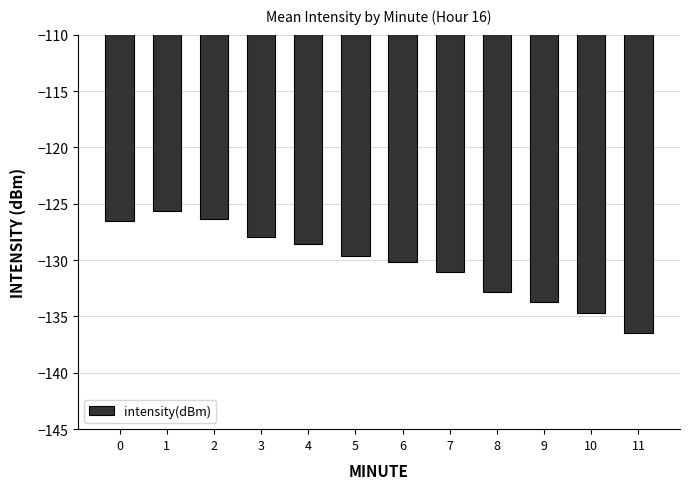

The value at 4 is -170.4. True or false?

False